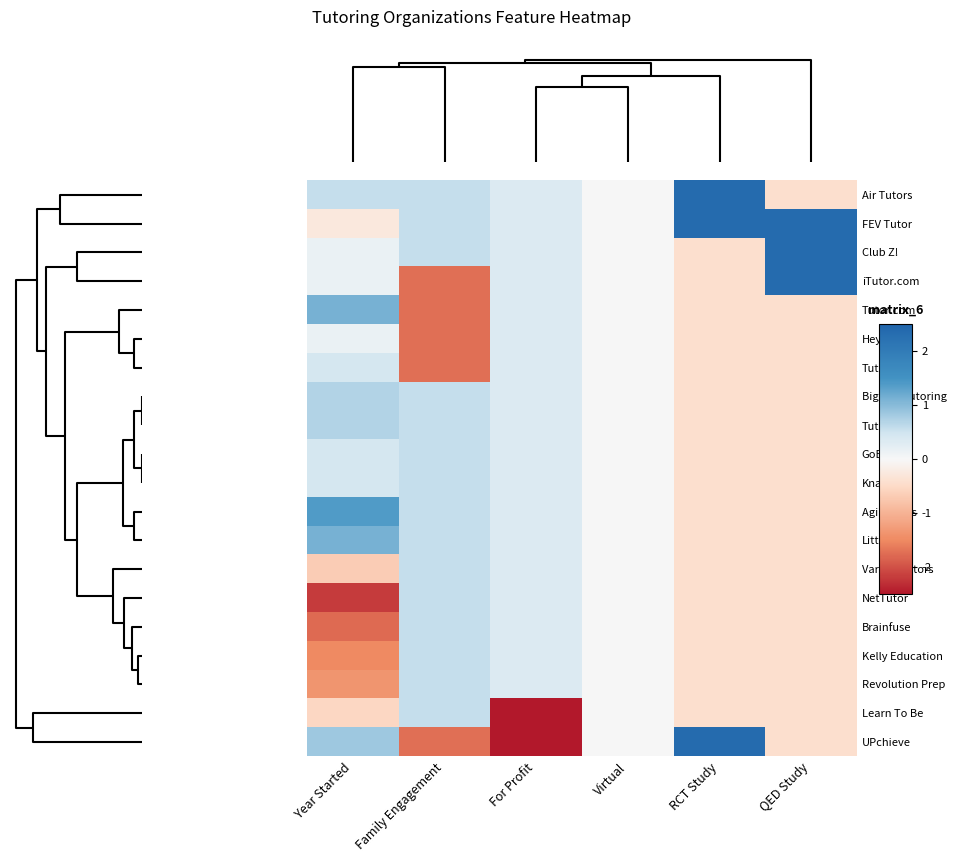

How many categories are shown in the chart?

6